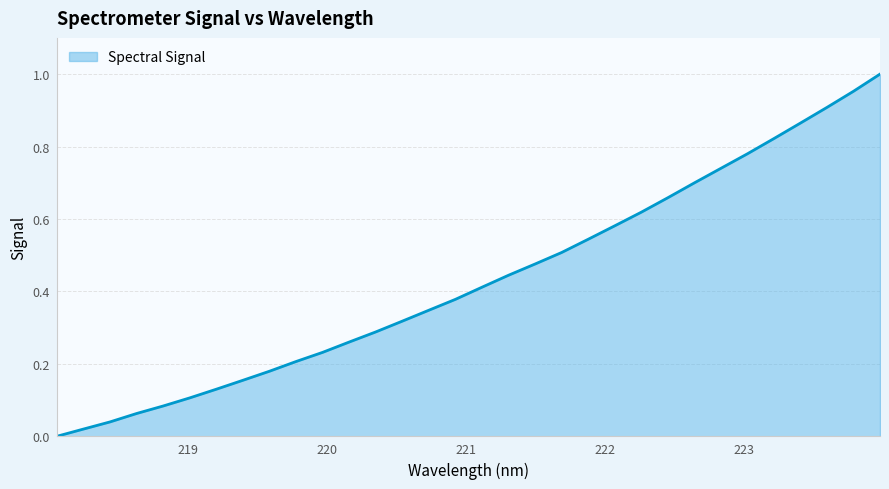

True or false: the data has more than 1 interior local peaks.

False